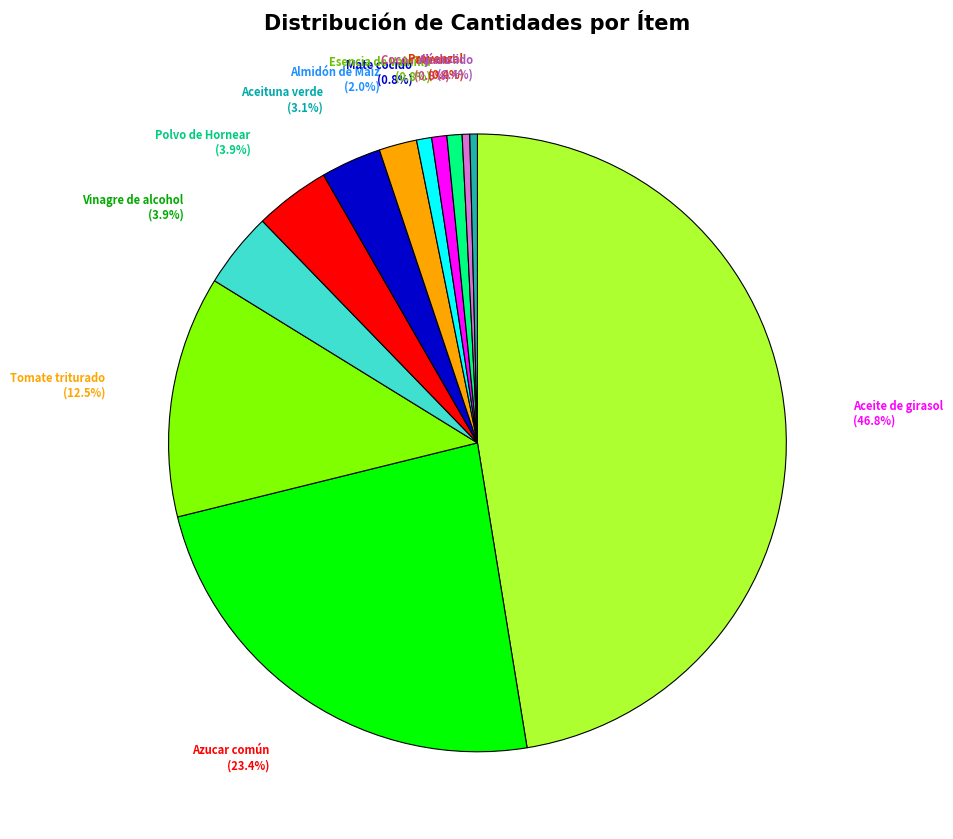

What is the change in value from Azucar común to Aceite de girasol?

+300